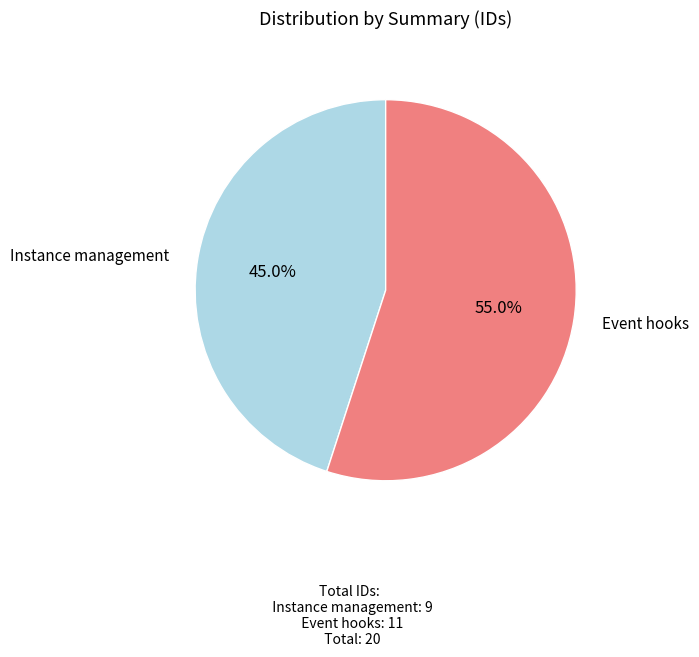

What is the majority slice?

Event hooks